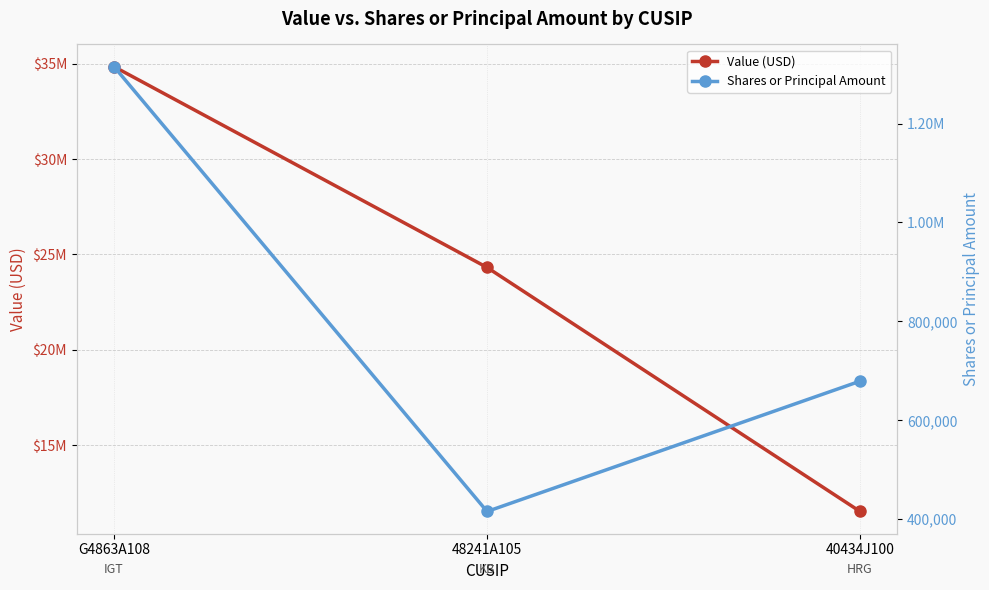

List the series in order of their overall mean, lowest first.

Shares or Principal Amount, Value (USD)